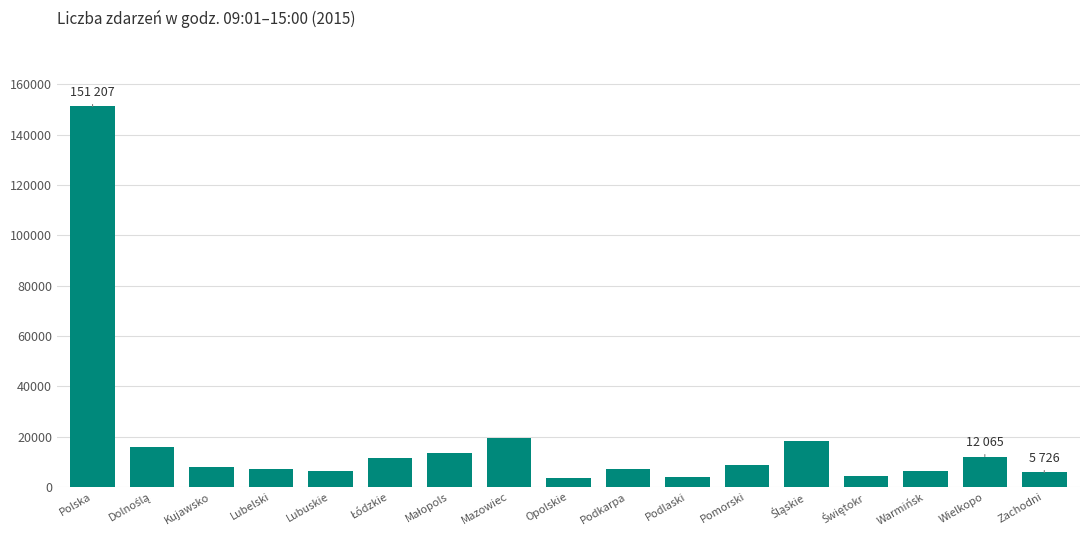

Approximately how many times larger is the value at Warmińsk compared to Podlaski?

1.7